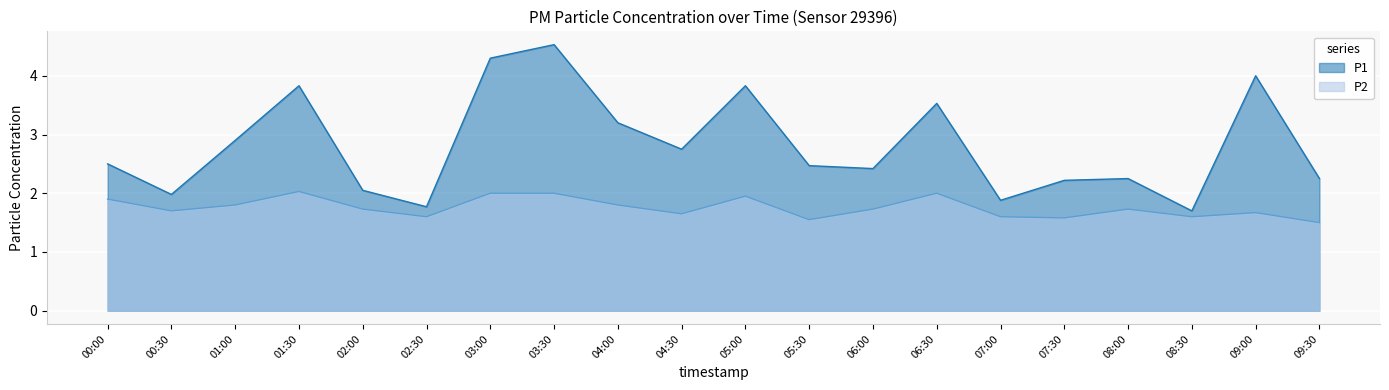

True or false: P1 and P2 intersect in this chart.

False